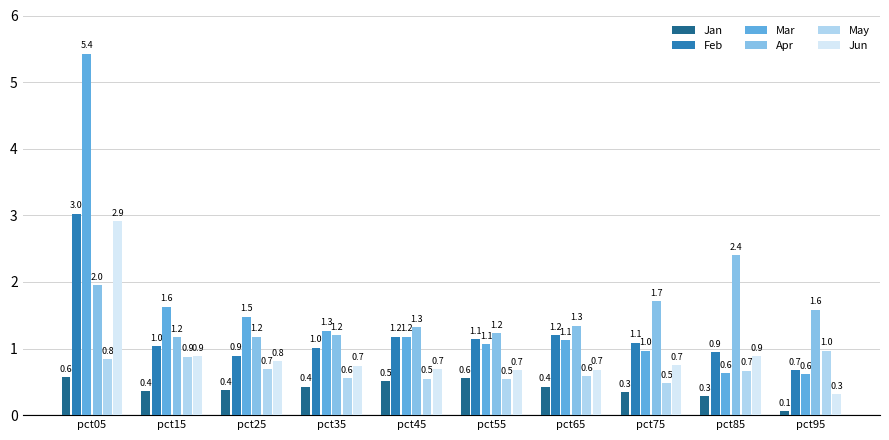

At pct25, list the series in order from smallest to largest.

Jan, May, Jun, Feb, Apr, Mar